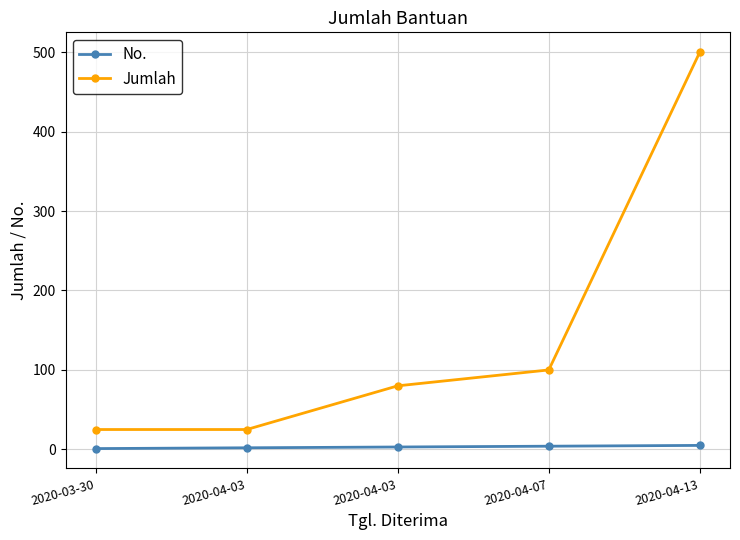

What are all the series names shown in the legend?

No., Jumlah